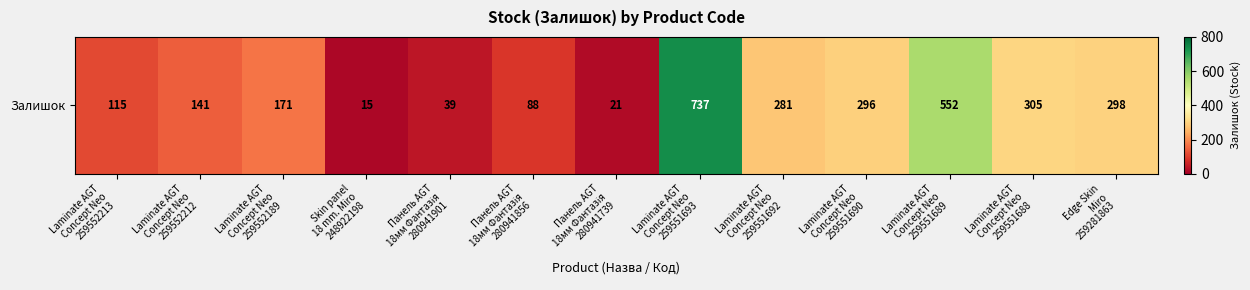

The value at Панель AGT
18мм Фантазія
280941739 is 21. True or false?

True